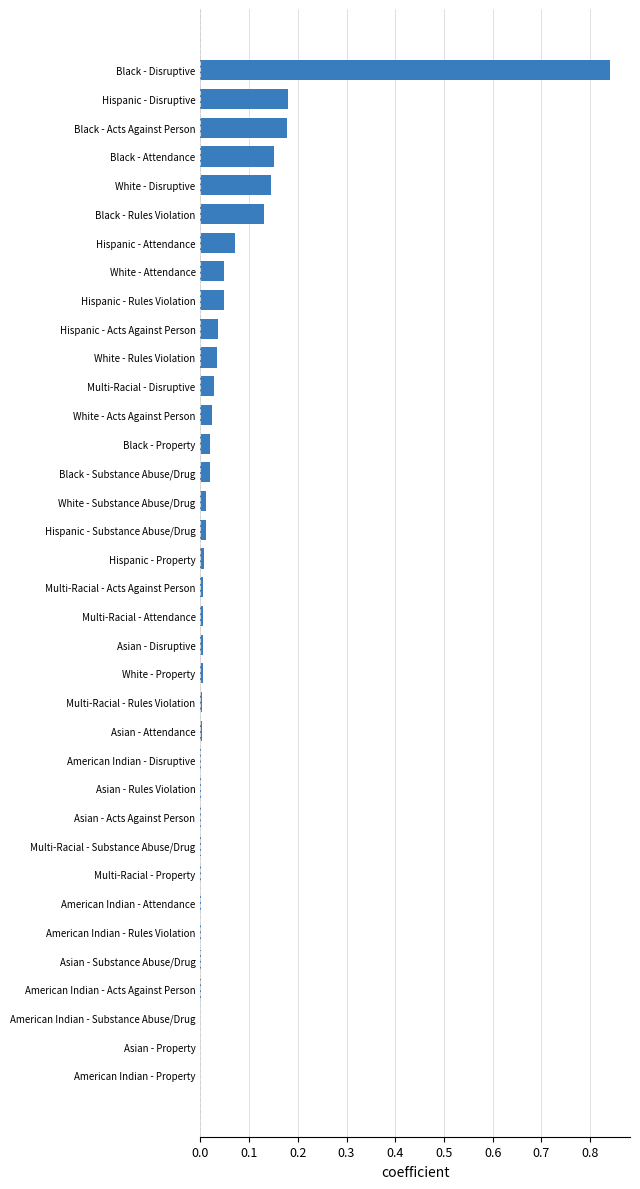

At which category does the chart reach its peak across all series?

Black - Disruptive